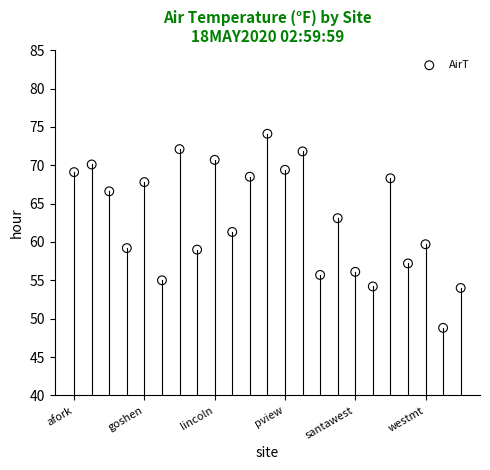

What is the range of Y values (max minus min)?

25.3